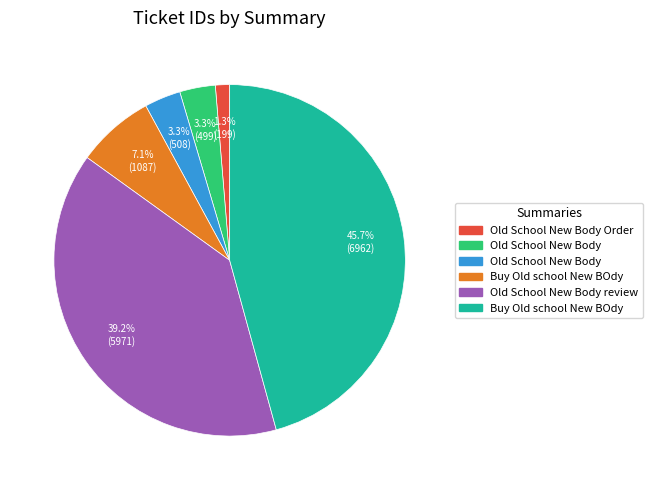

Is there any slice that represents more than half of the pie?

No